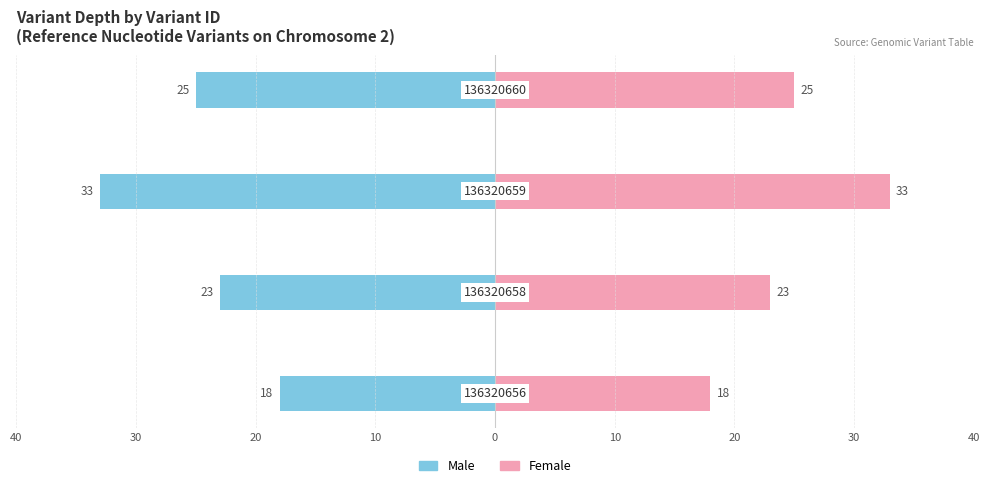

Rank the series at 20 from highest to lowest value.

Female, Male